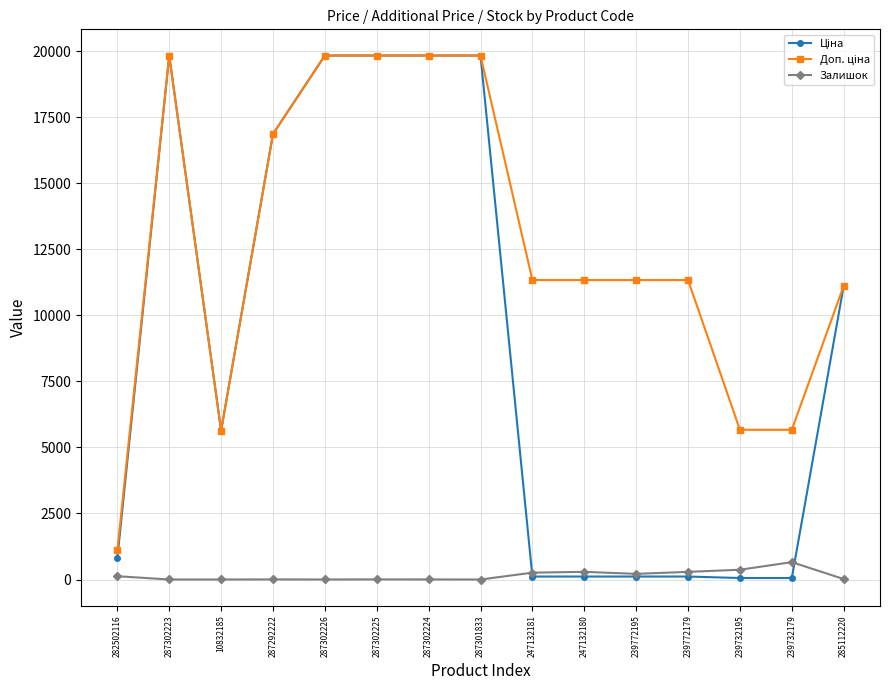

True or false: Залишок has more than 0 points higher than both neighbors.

True